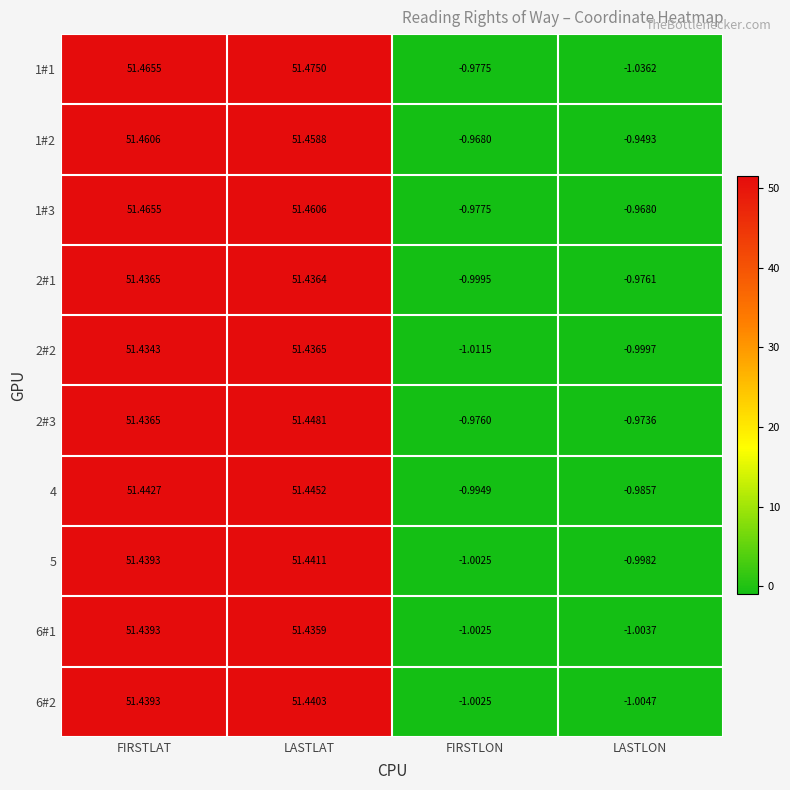

List the labels in order of 6#1 value, largest first.

FIRSTLAT, LASTLAT, FIRSTLON, LASTLON